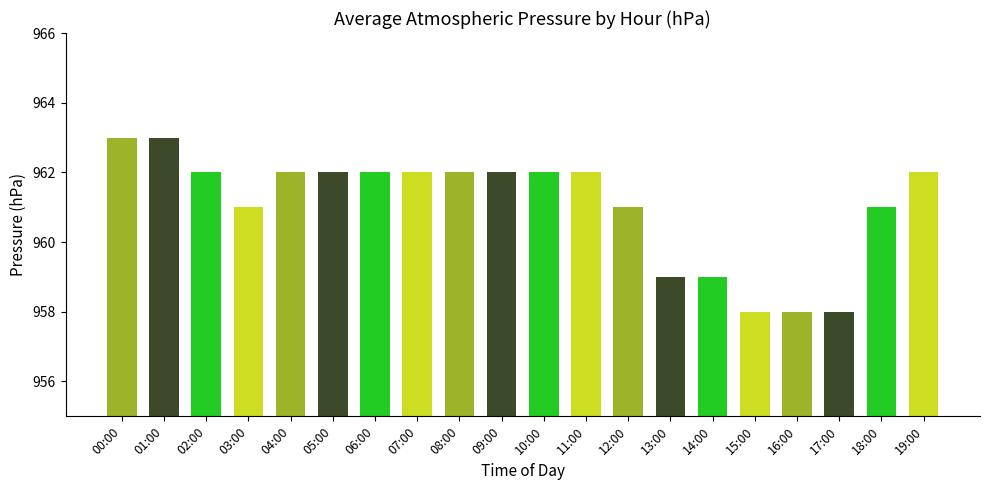

Is it true that the value at 09:00 is 1624?

False